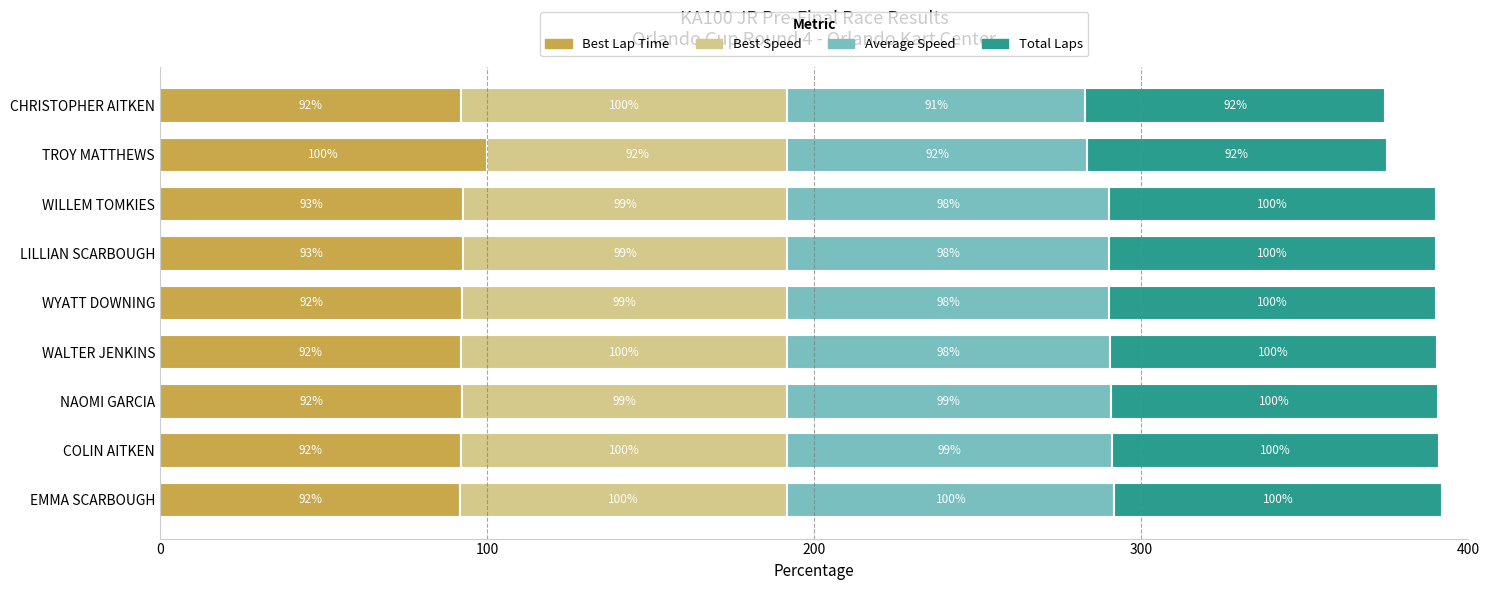

Which category has the highest value in the Best Lap Time series?

TROY MATTHEWS